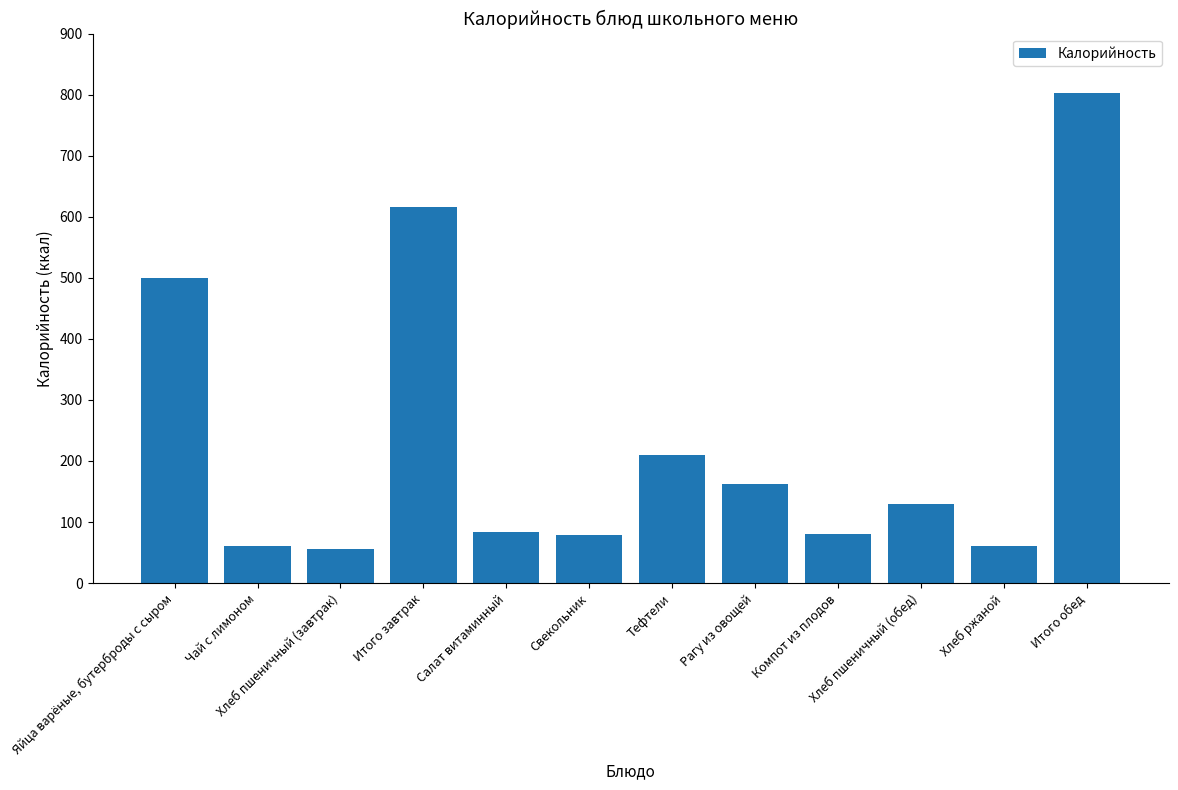

What position from the left is Тефтели?

7